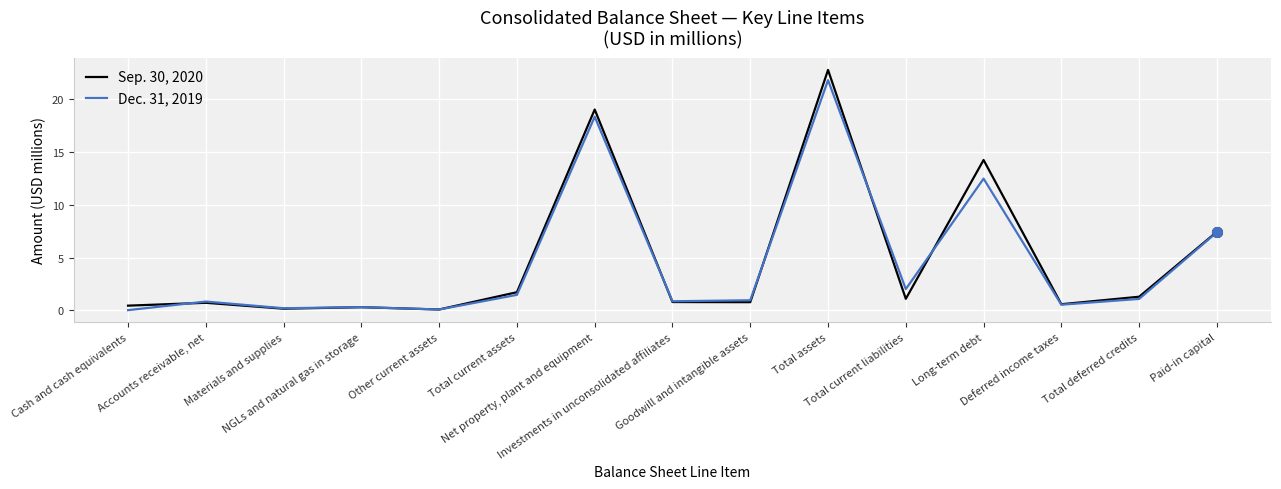

Rank the categories by Sep. 30, 2020 value from lowest to highest.

Other current assets, Materials and supplies, NGLs and natural gas in storage, Cash and cash equivalents, Deferred income taxes, Accounts receivable, net, Goodwill and intangible assets, Investments in unconsolidated affiliates, Total current liabilities, Total deferred credits, Total current assets, Paid-in capital, Long-term debt, Net property, plant and equipment, Total assets